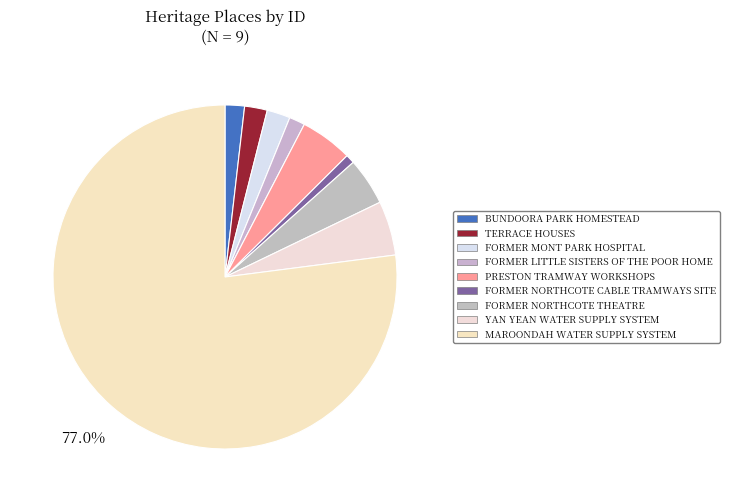

To the nearest percent, what is the average slice percentage?

11%